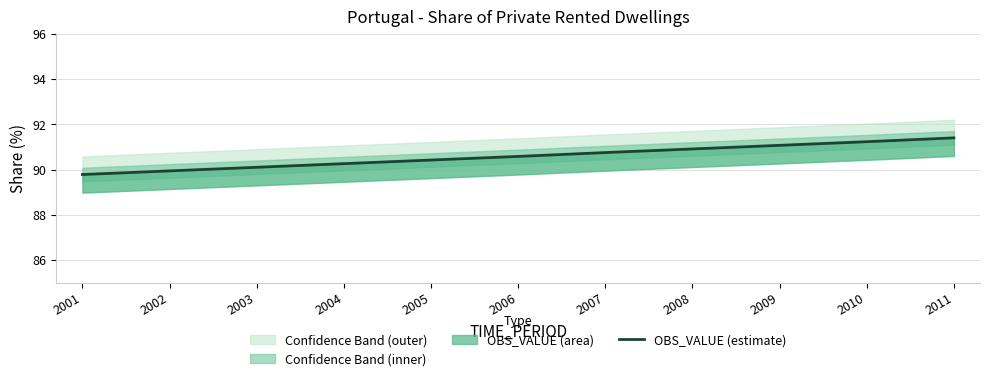

Is it true that the value at 2001 is 143.7?

False